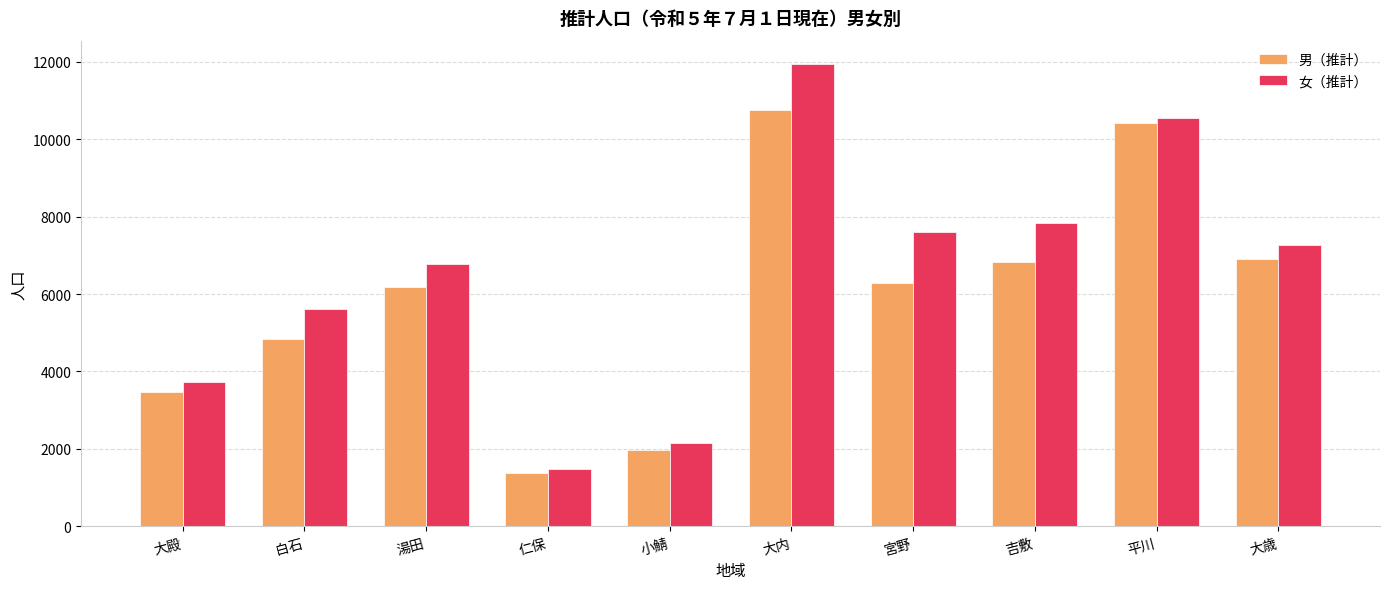

What is the maximum value for 女（推計）?

11954